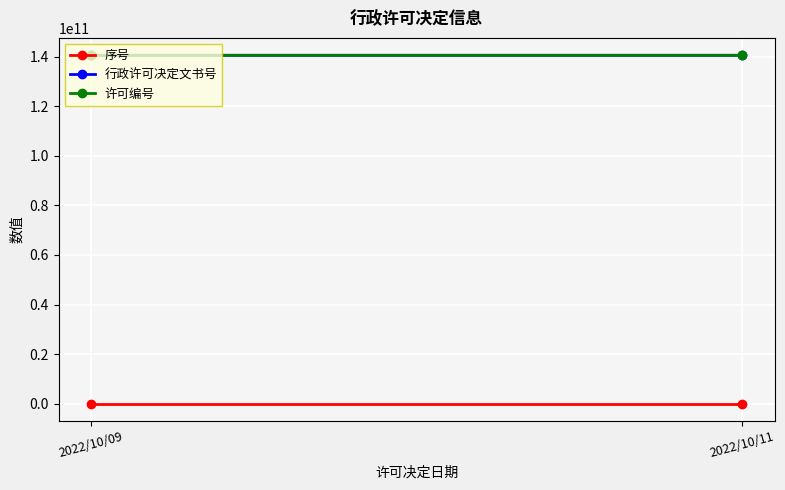

What is the difference between the 许可编号 values at 2022/10/11 and 2022/10/09?

140001